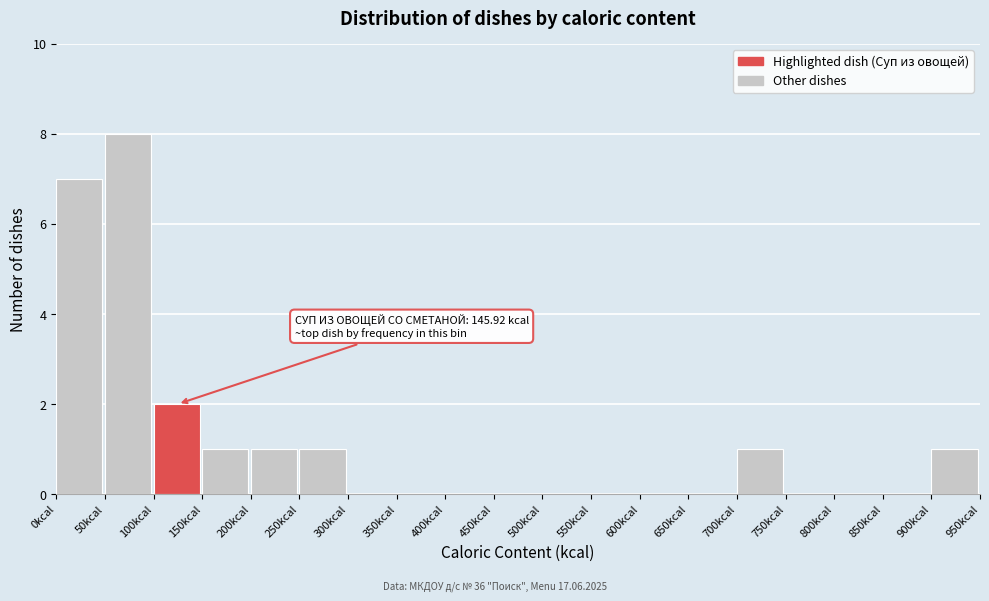

Which range on the x-axis has the tallest bar?

50 to 100